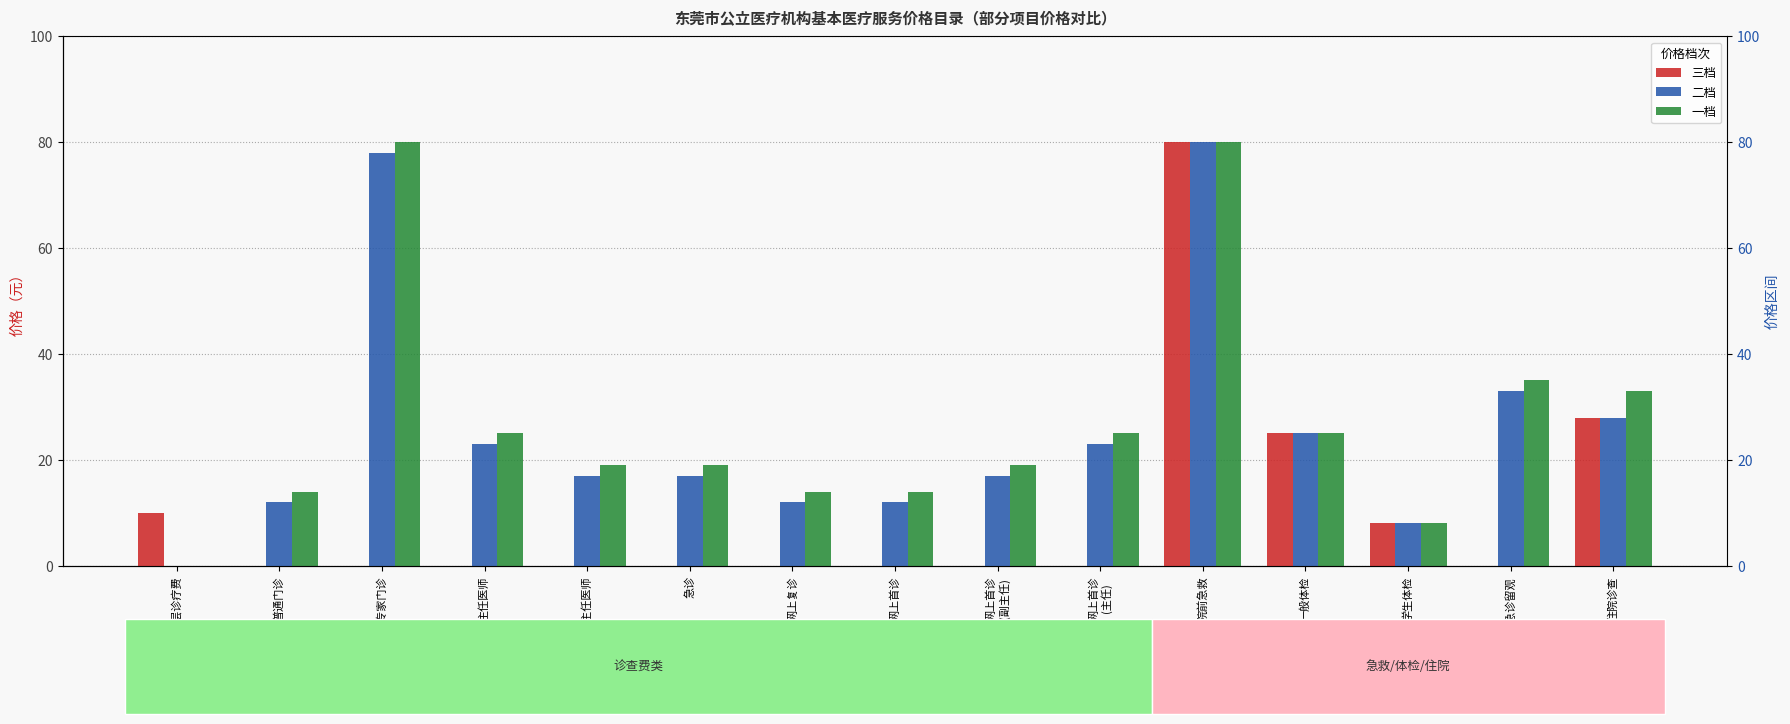

Which has a higher value, 普通门诊 or 网上复诊?

普通门诊